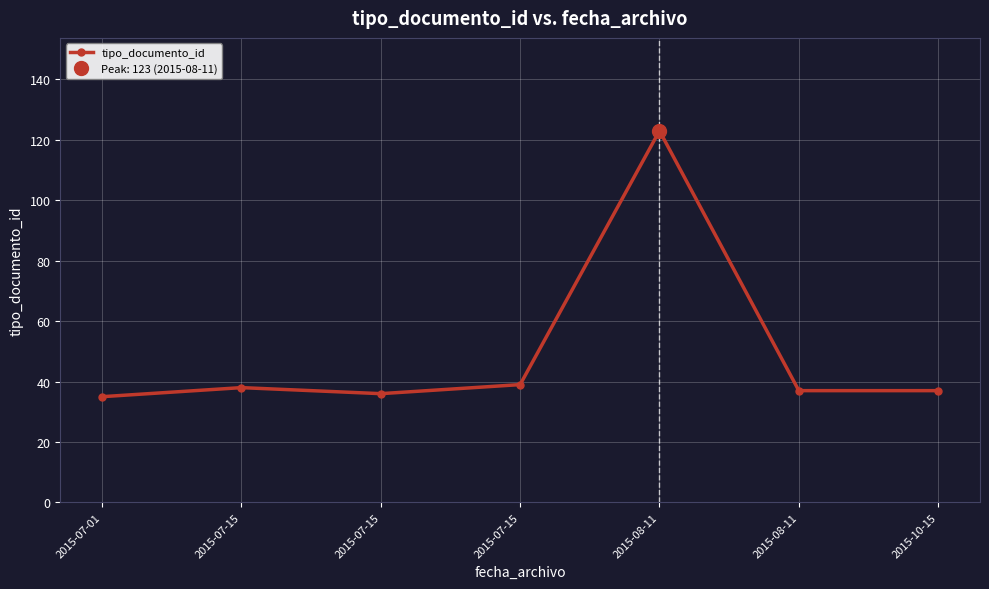

Where is the first local maximum?

2015-07-15